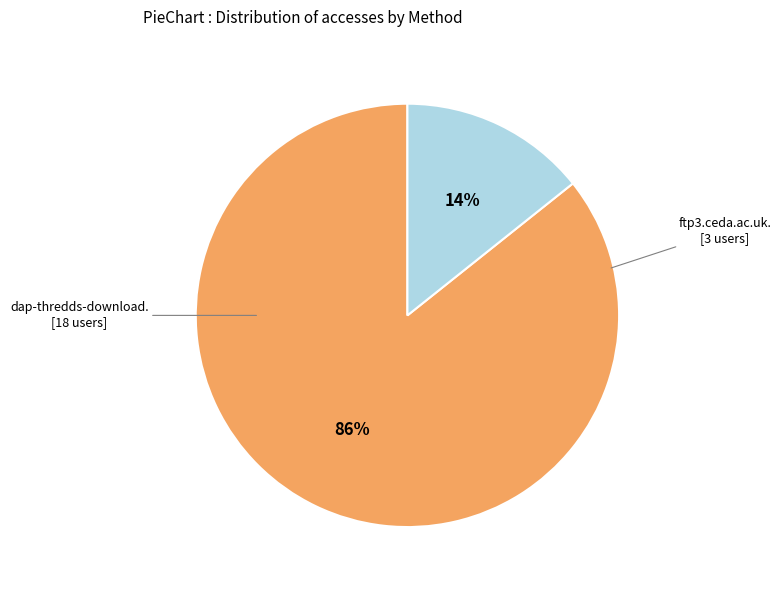

Is there any slice that represents more than half of the pie?

Yes